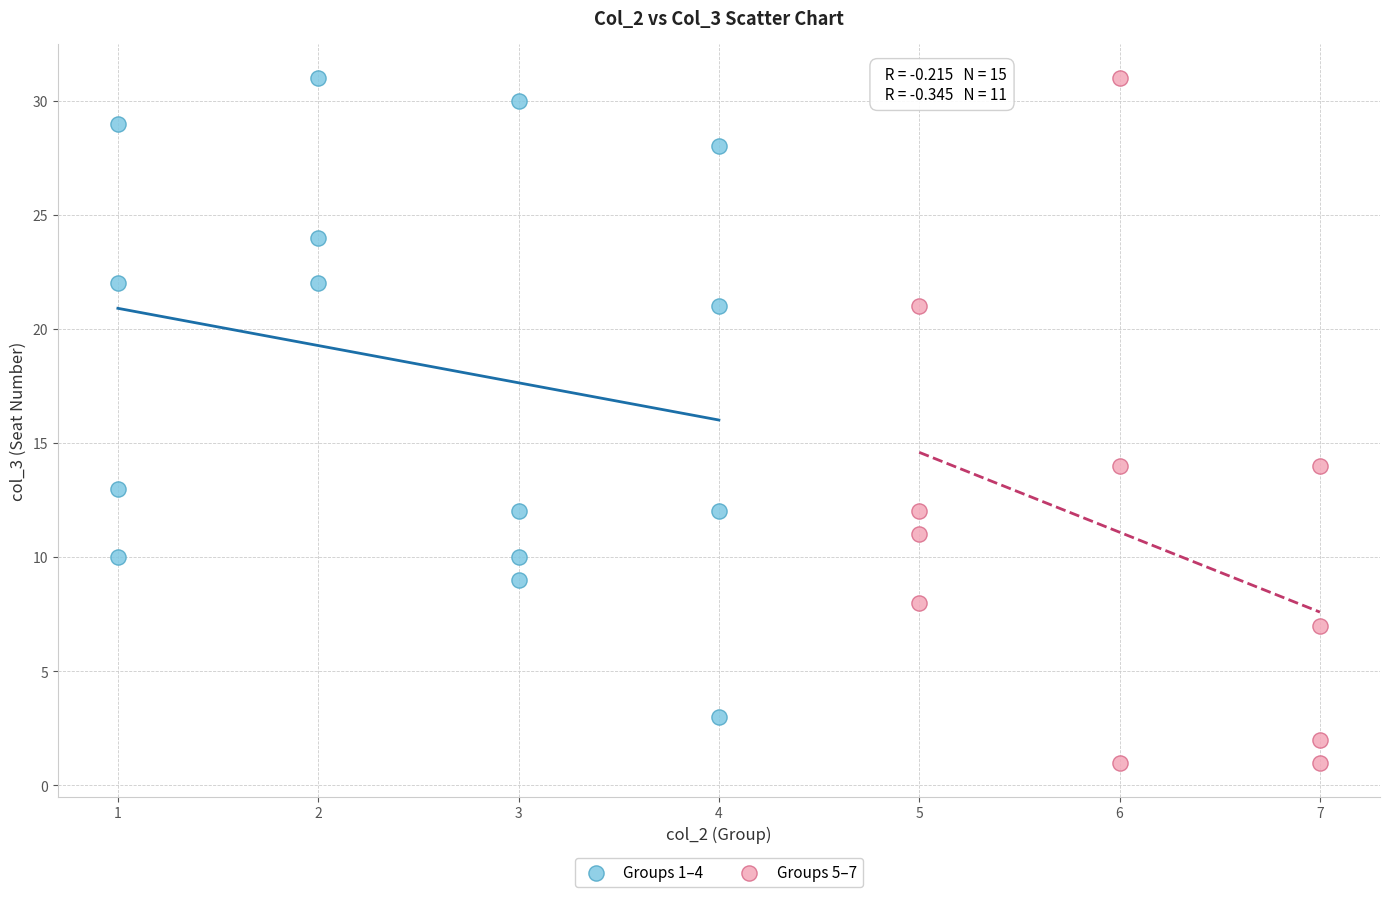

Which series reaches the minimum Y coordinate?

Groups 5–7